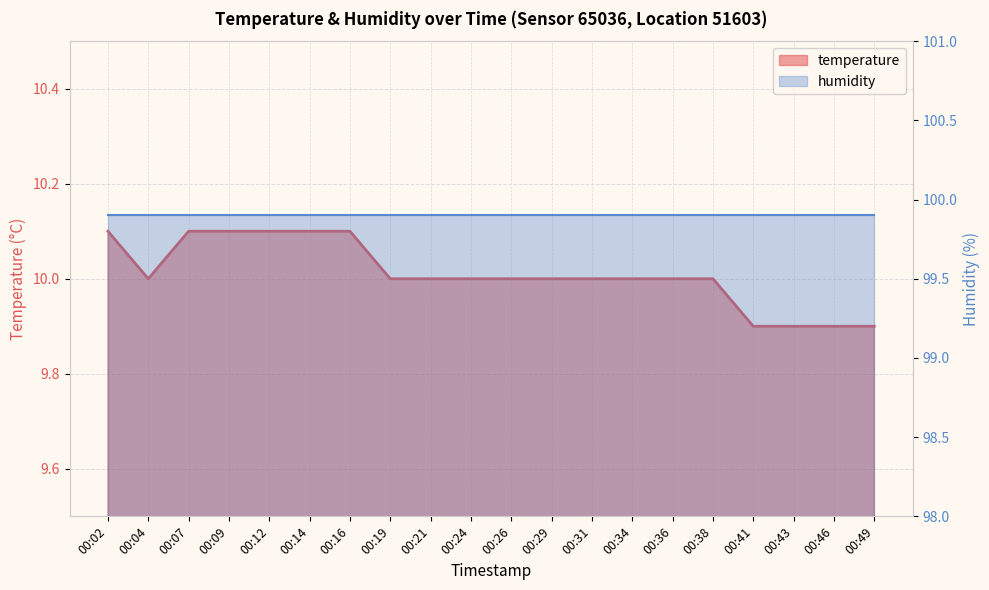

Which category has the highest value across all series?

00:02